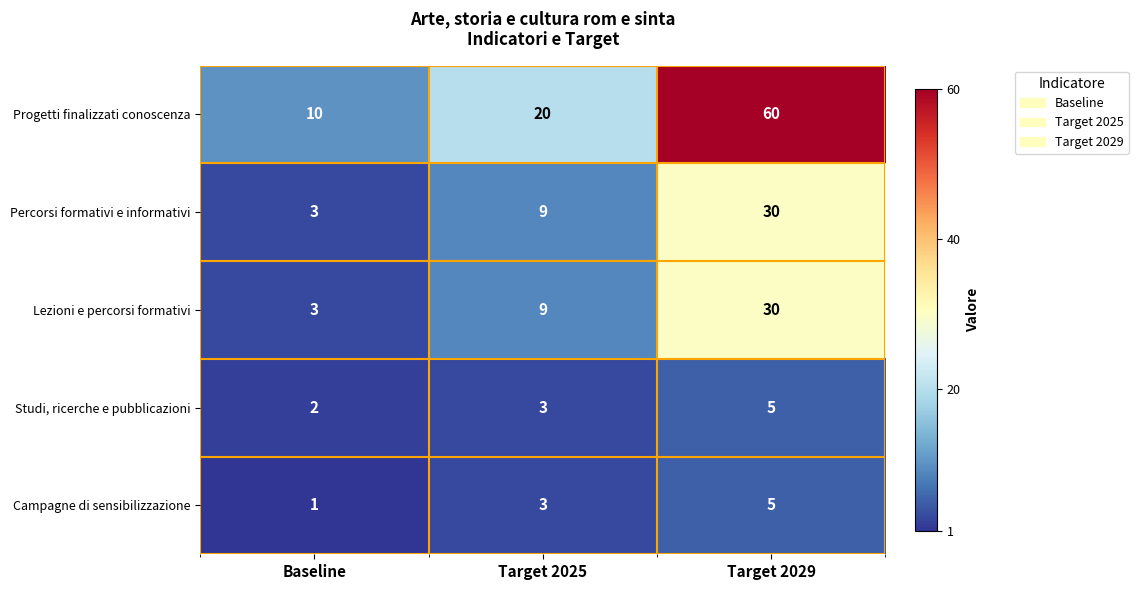

At how many categories does at least one series exceed 15?

2